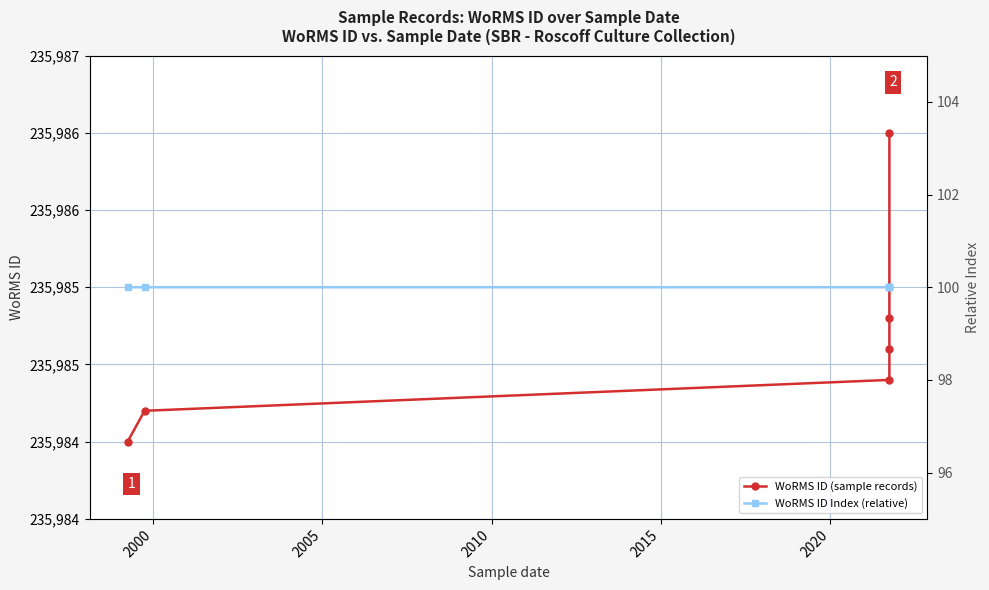

What are all the series names shown in the legend?

WoRMS ID (sample records), WoRMS ID Index (relative)